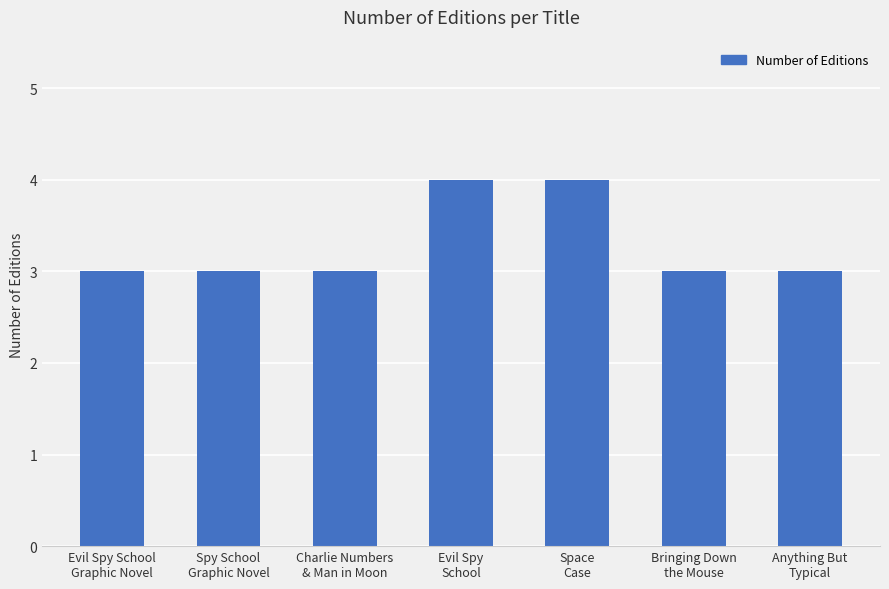

The value at Space
Case is 4. True or false?

True